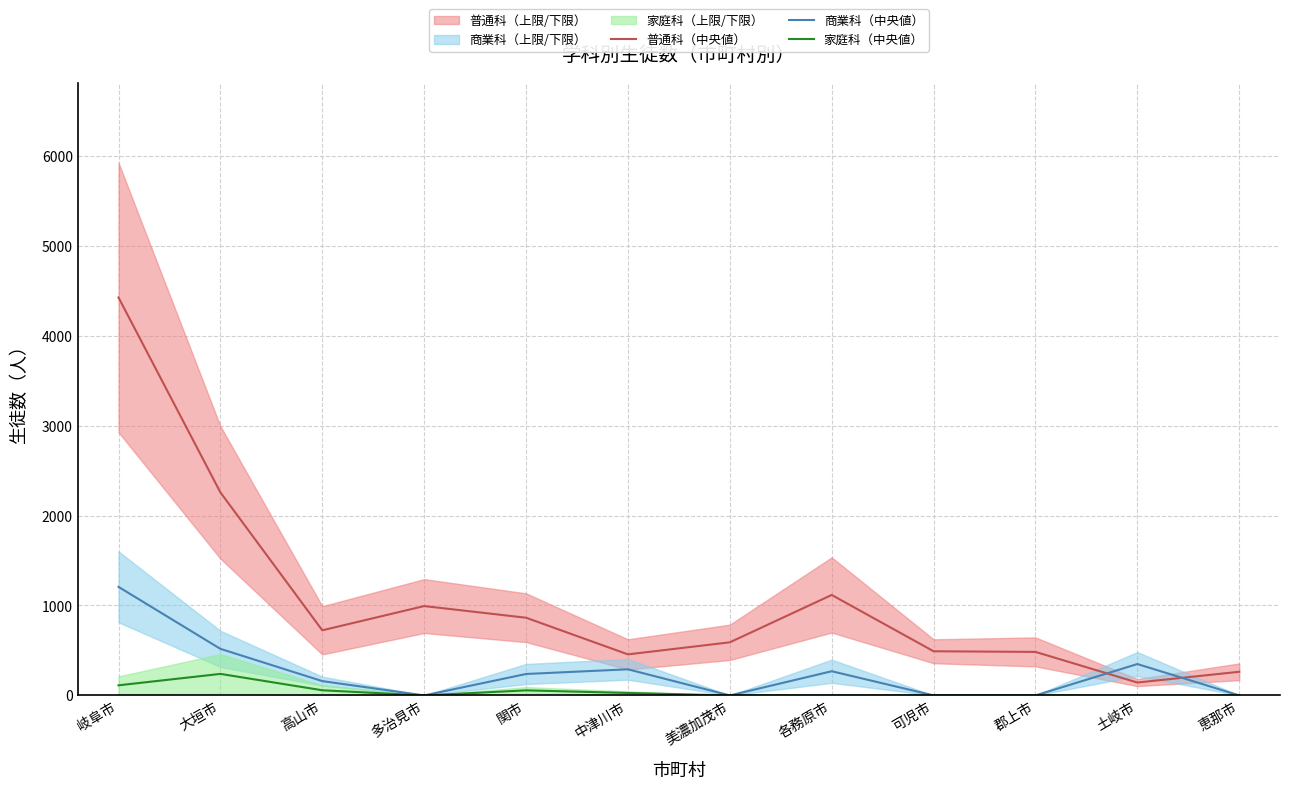

In 普通科（中央値）, how many points are lower than both neighbors (excluding endpoints)?

3